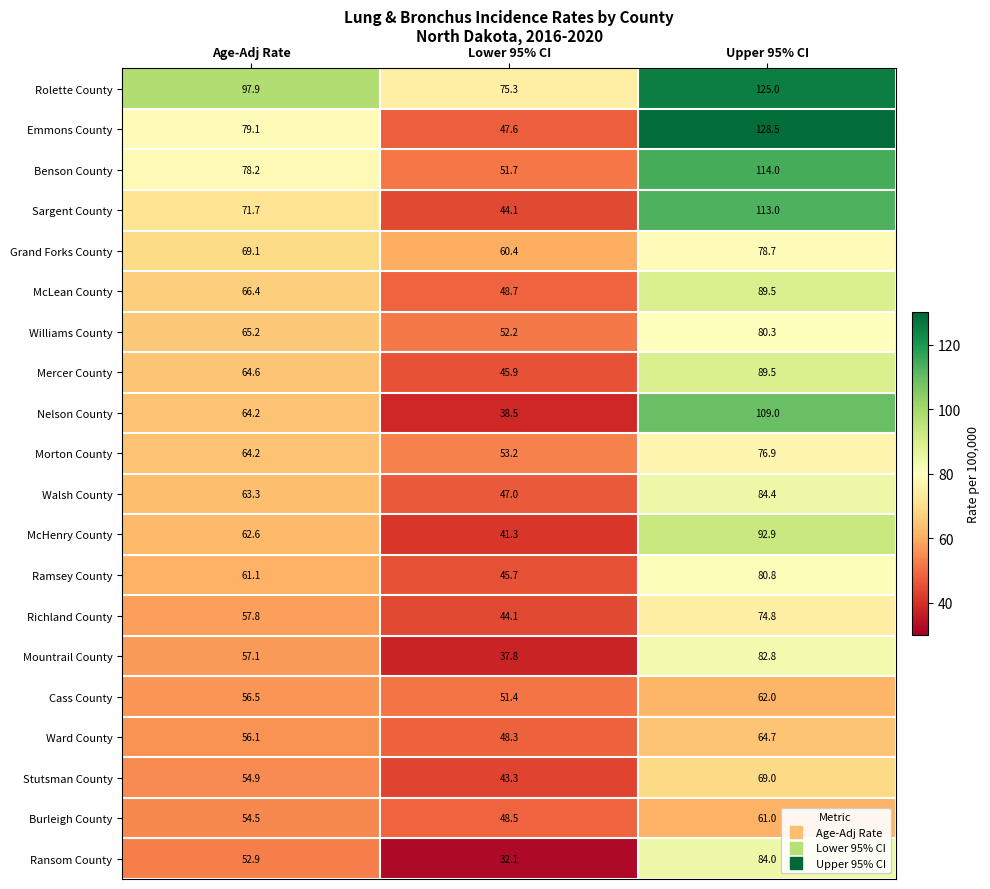

Read the Cass County value at Upper 95% CI.

62.0